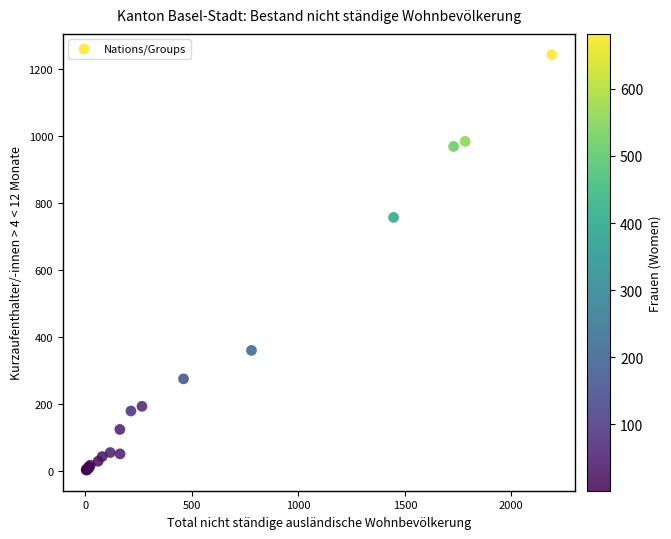

What Y value in the scatter plot is closest to 622?

756